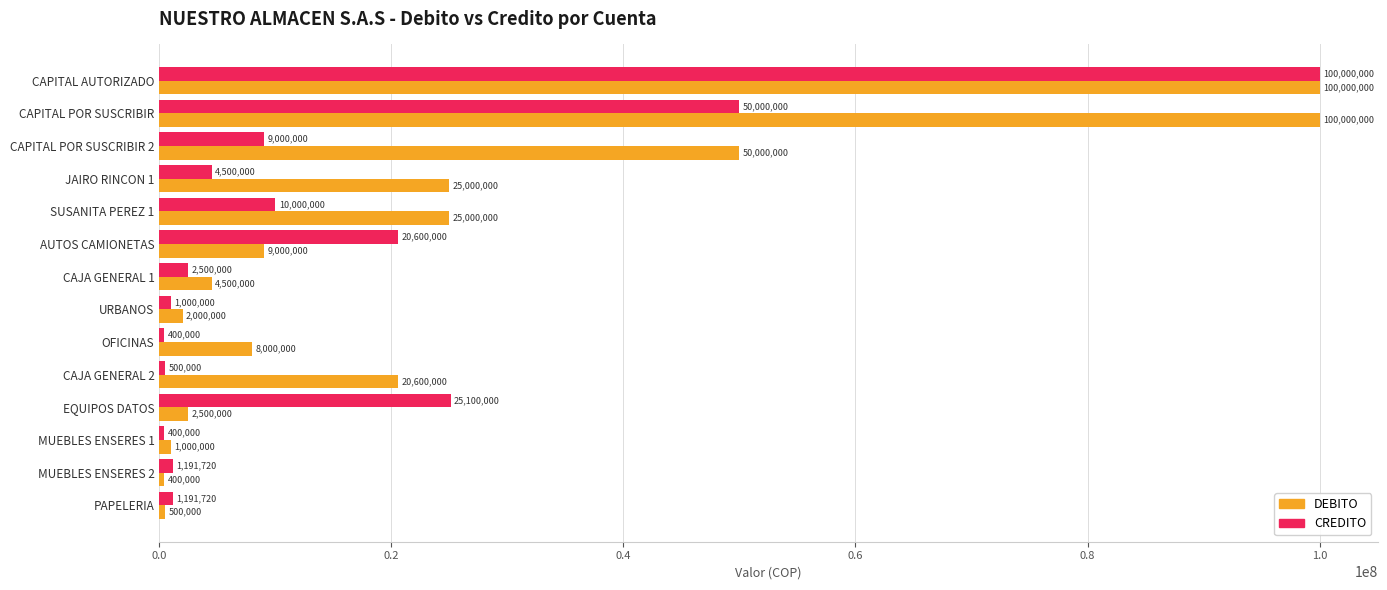

At which label is CREDITO closest to 50200000?

CAPITAL POR SUSCRIBIR